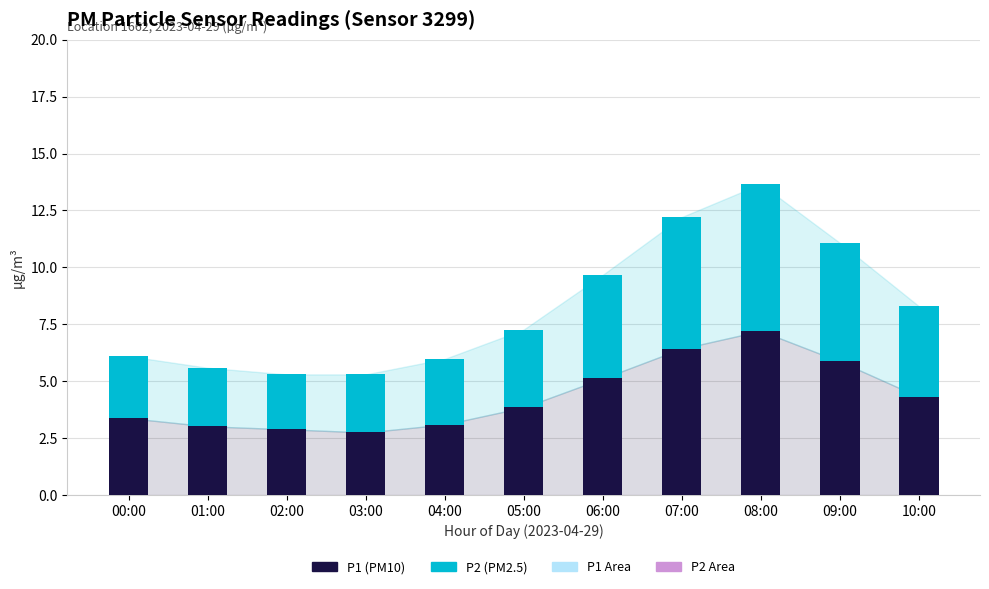

At which category is the sum across all series the highest?

08:00